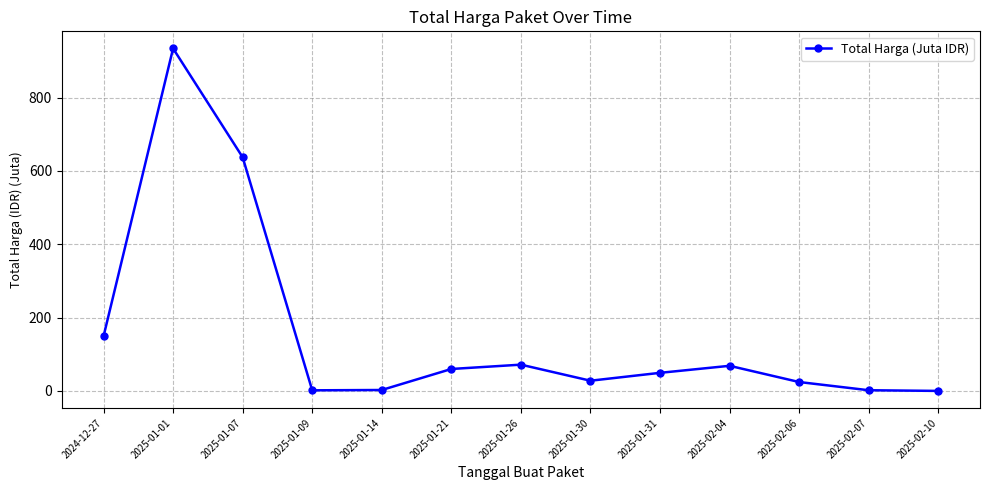

What is the sum of the values at 2025-01-30 and 2025-02-07?

30.0